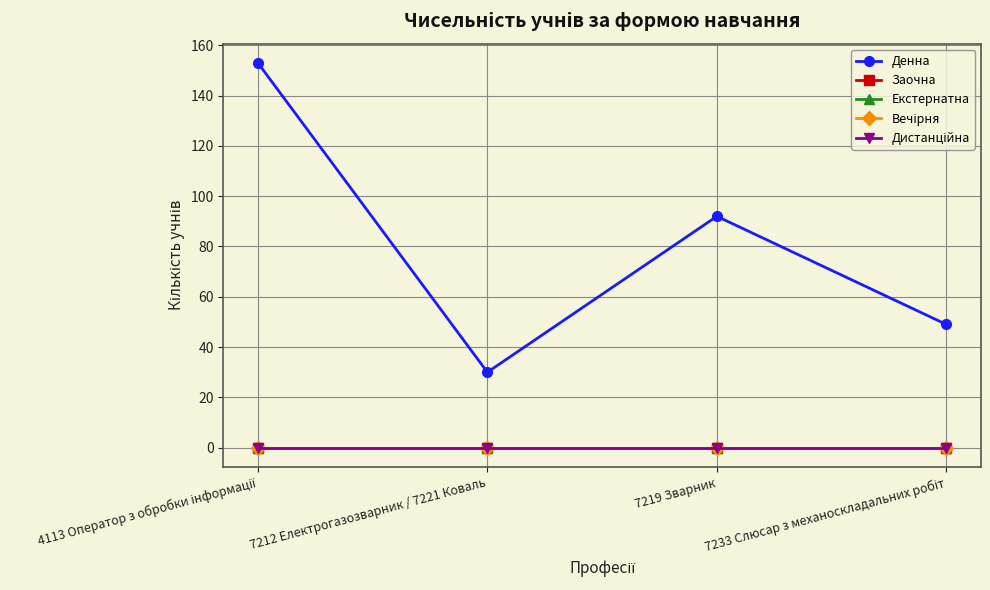

Does the chart have visible grid lines?

Yes